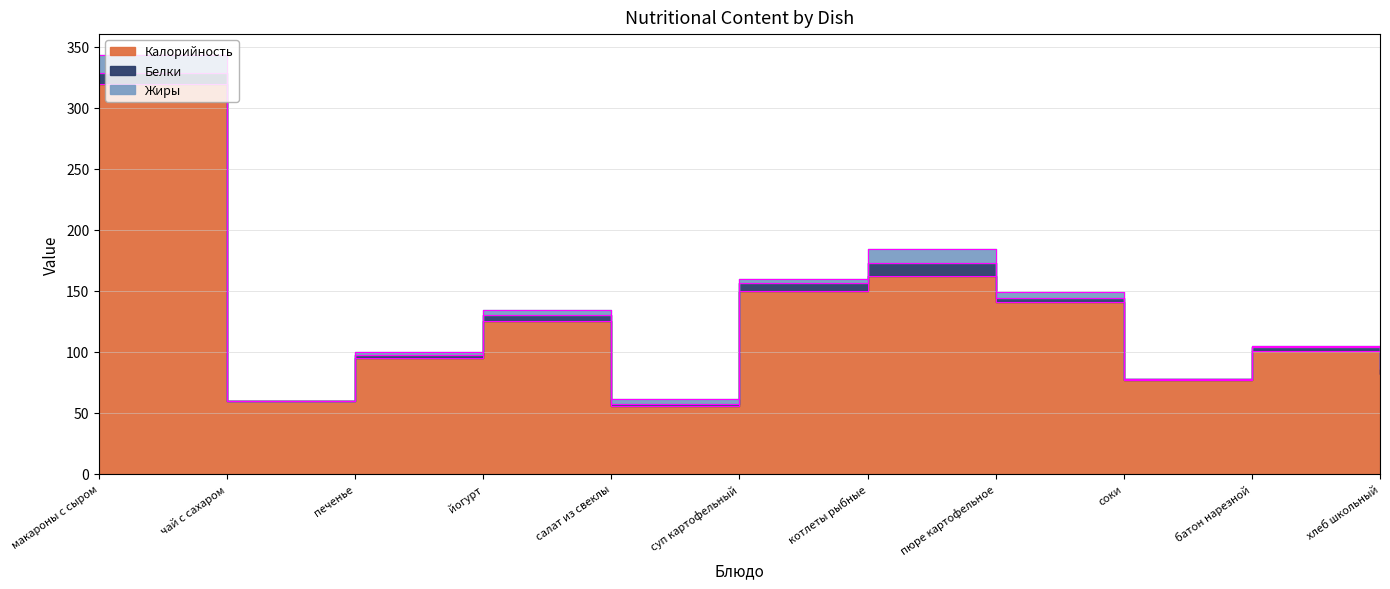

What is the spread (max minus min) of values at соки?

77